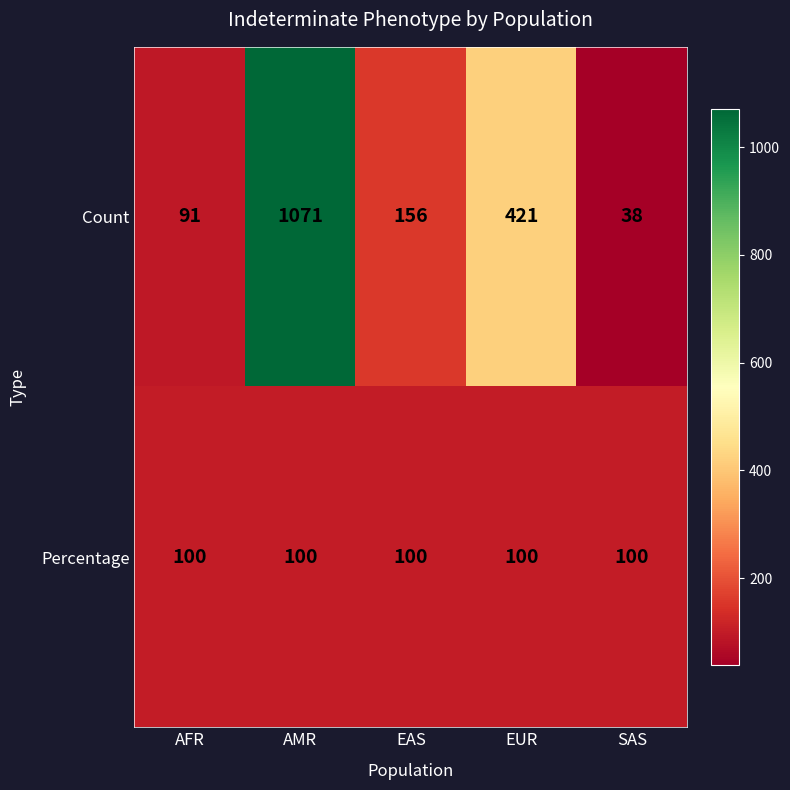

Reading left to right, what are all the values shown in this chart?

Count: 91	1071	156	421	38
Percentage: 100	100	100	100	100